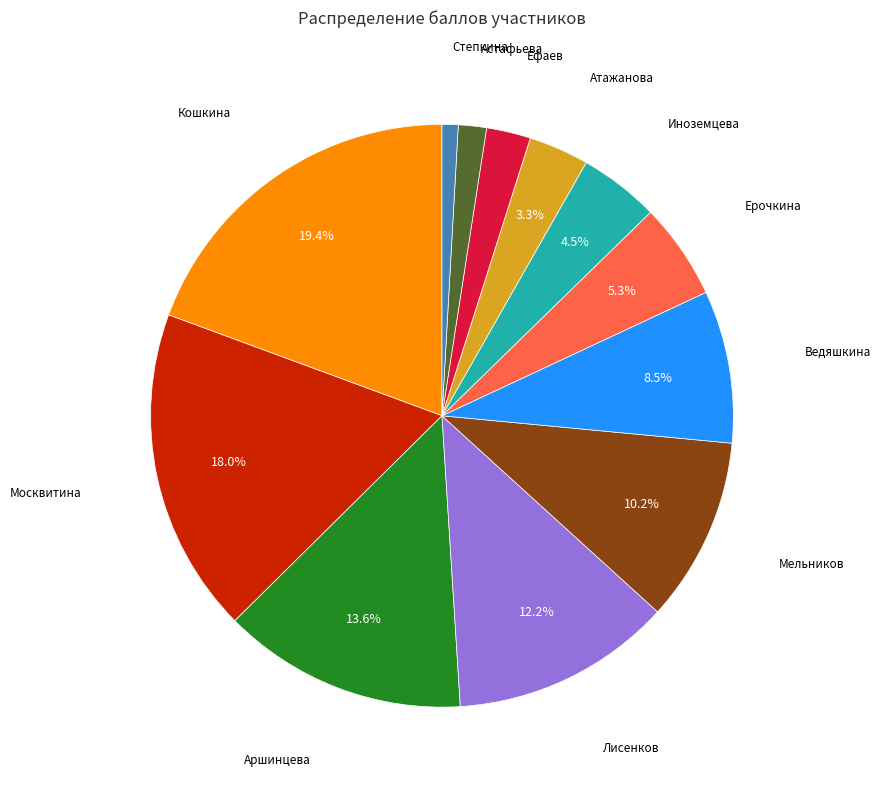

Is there any slice that represents more than half of the pie?

No